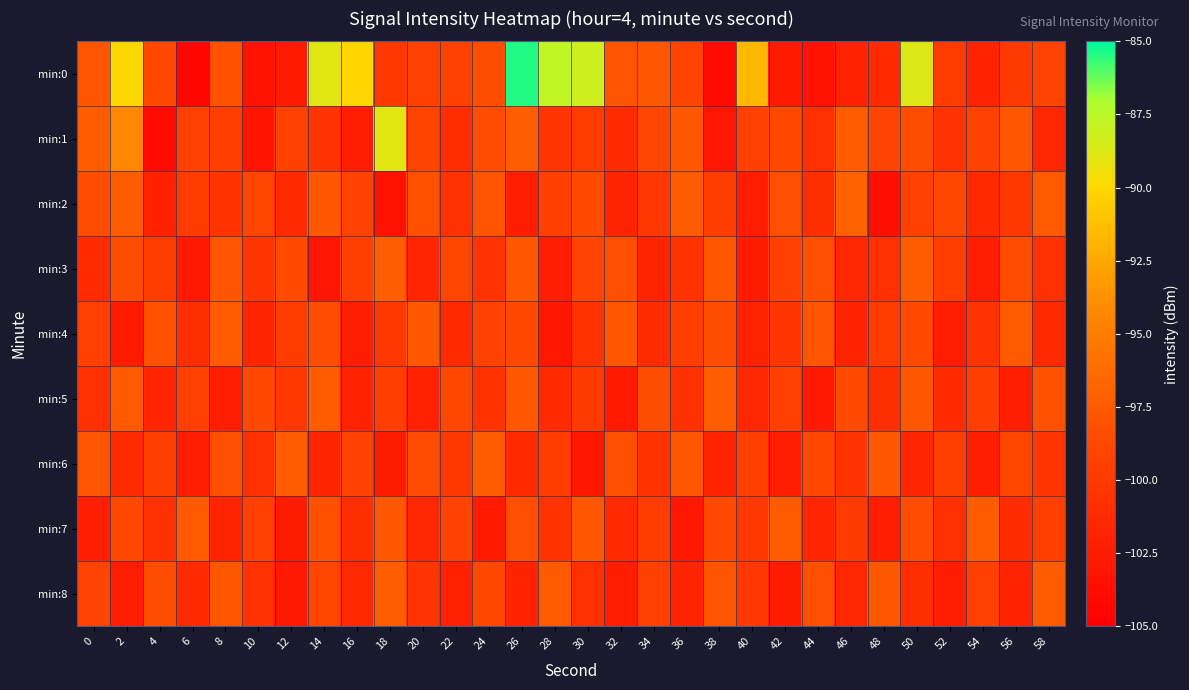

How many categories are shown in the chart?

30